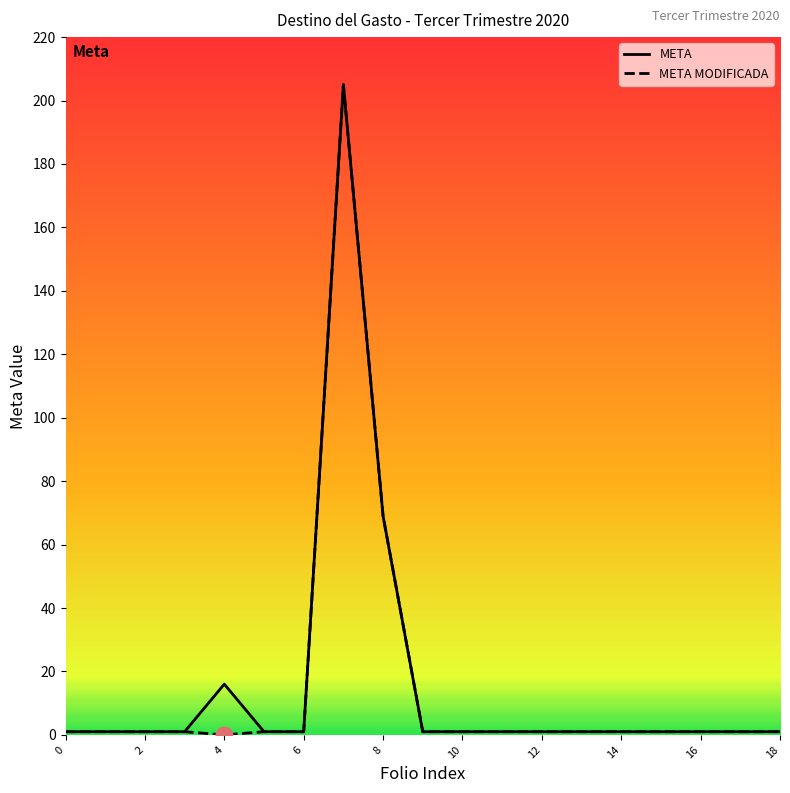

What is the maximum value shown in the chart?

205